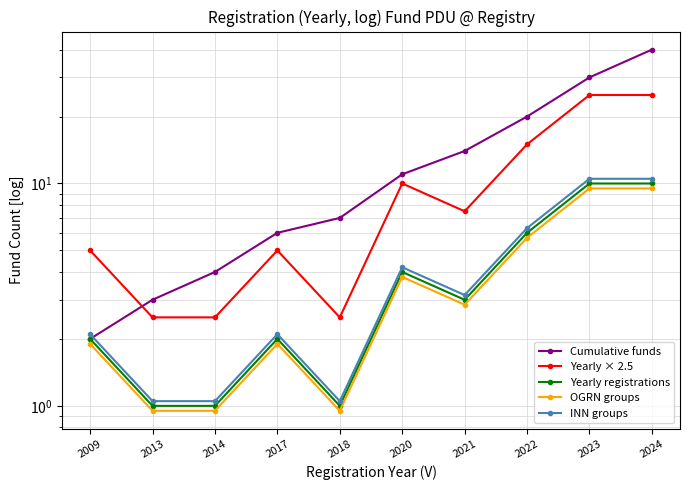

What is the average value of the INN groups series?

4.2